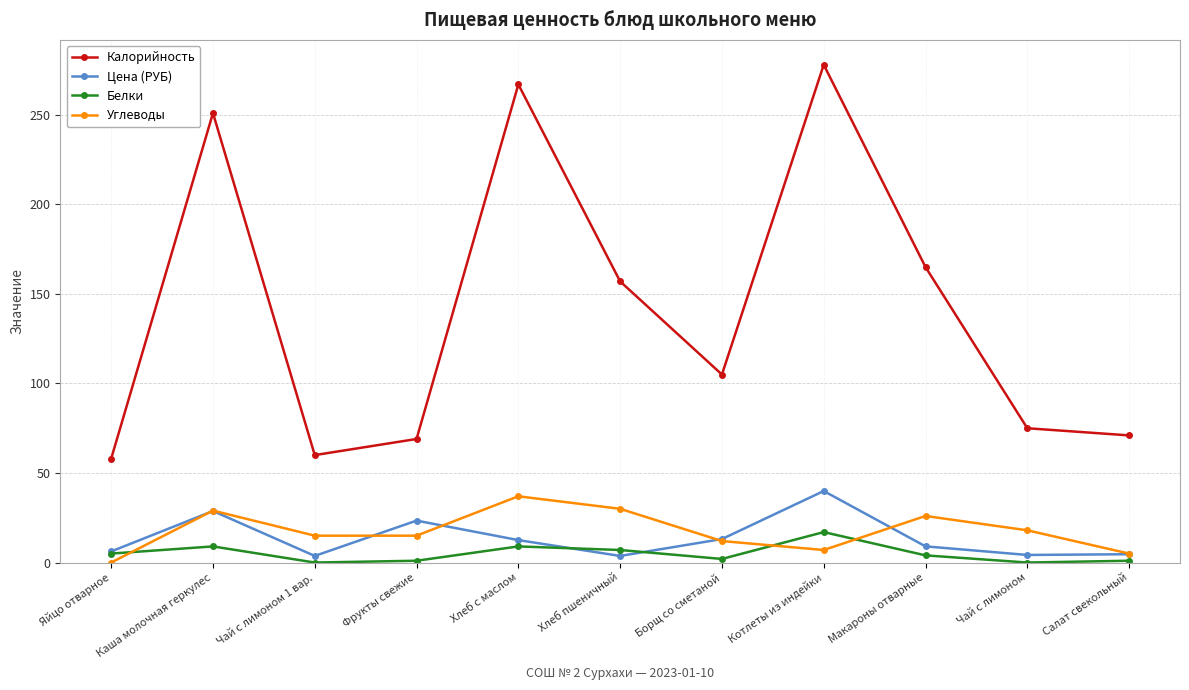

Is it true that Белки equals 1.0 at Фрукты свежие?

True